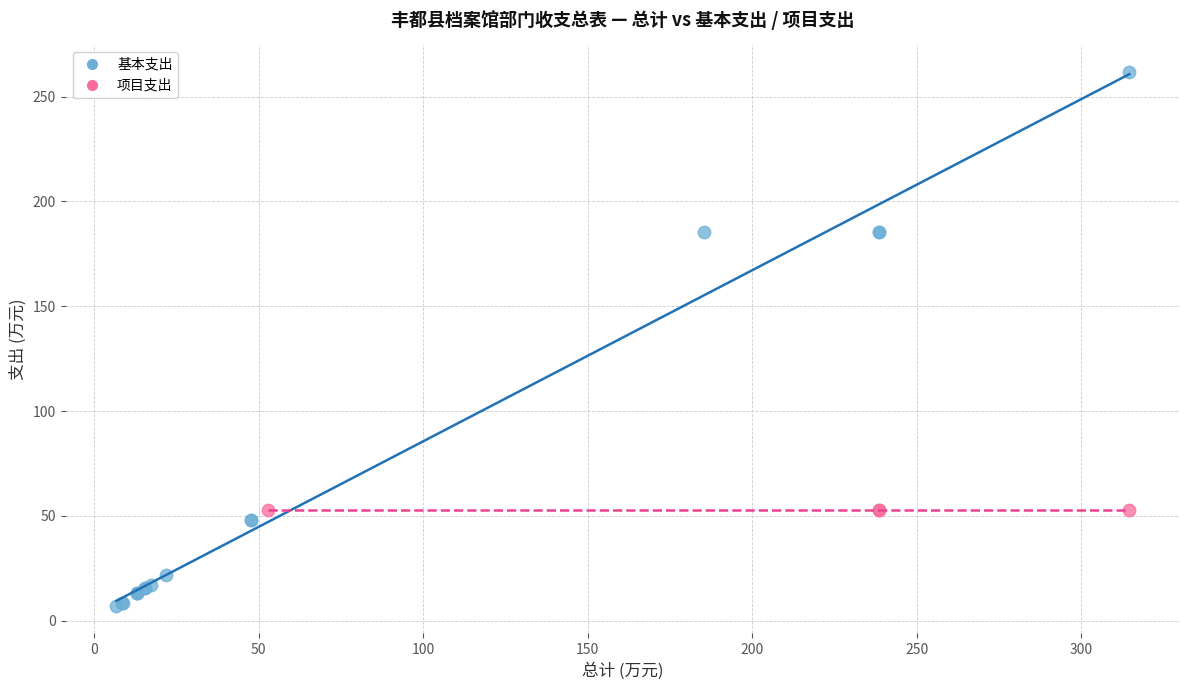

Which series reaches the minimum Y coordinate?

基本支出